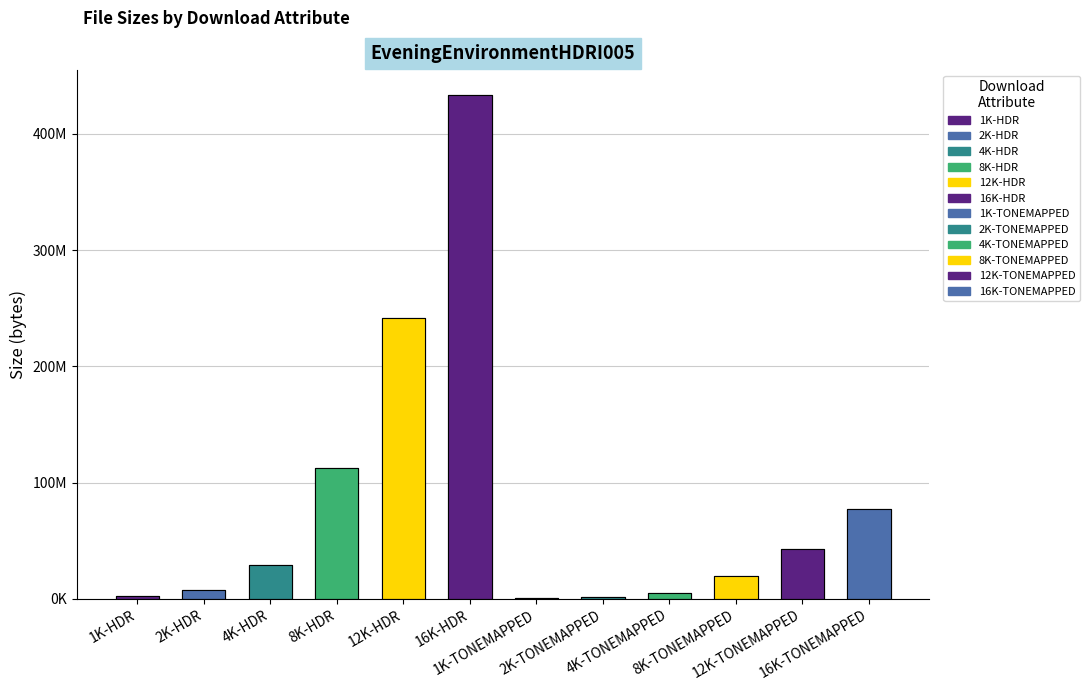

How many bars are there in total?

12